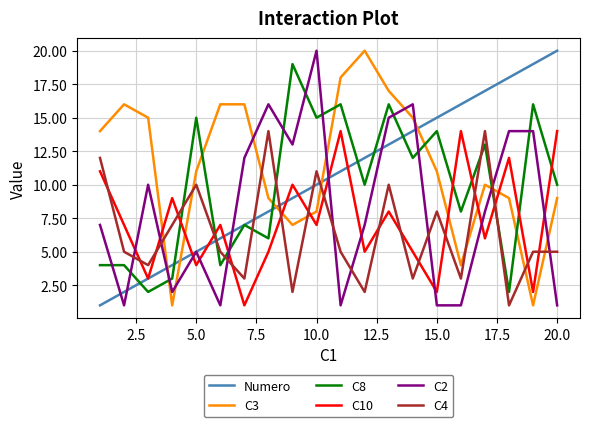

In C10, how many points are higher than both neighbors (excluding endpoints)?

7